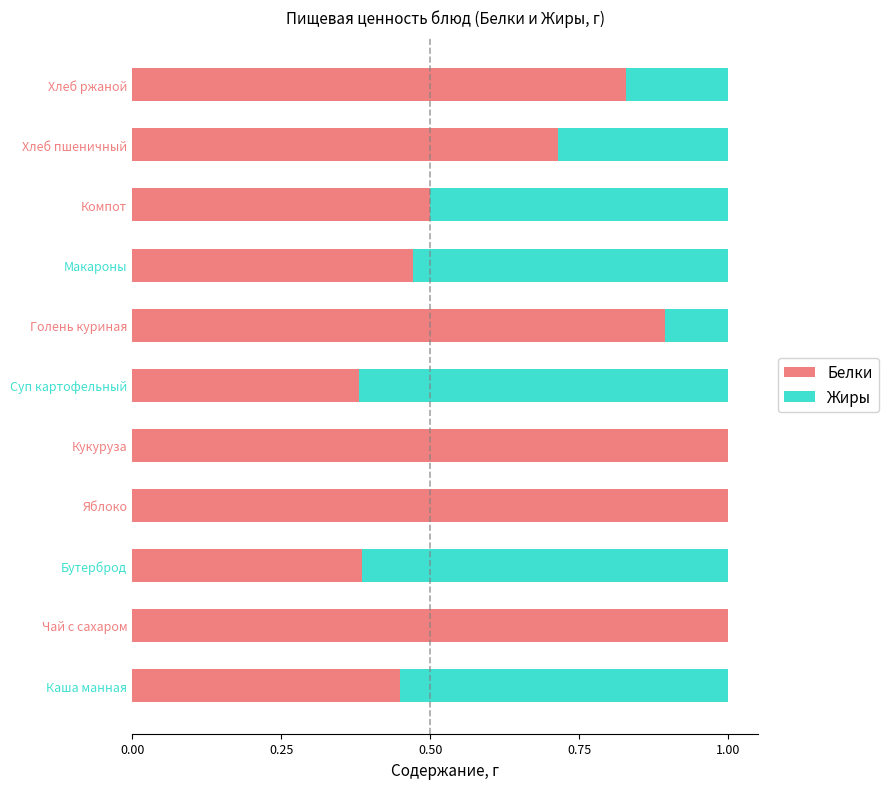

What is the total value across all series at Макароны?

1.0